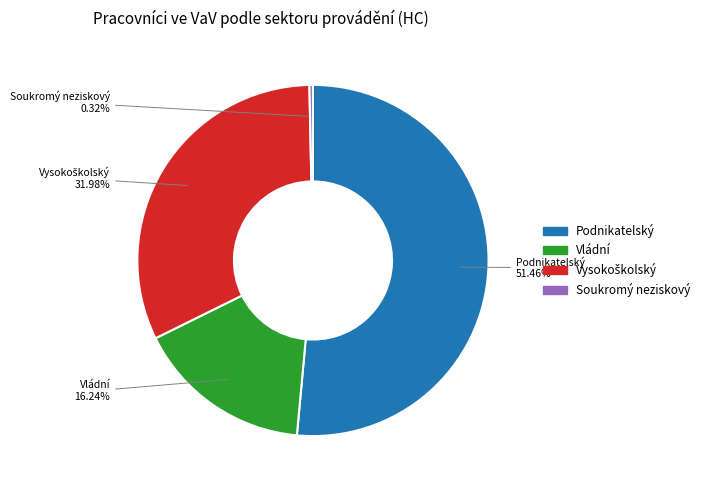

True or false: Podnikatelský accounts for 51% of the total.

True